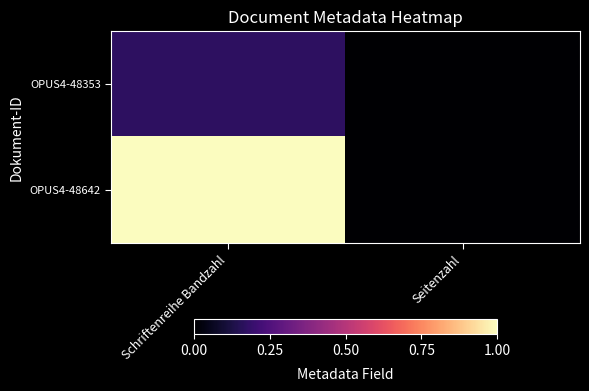

Reading left to right, what are all the values shown in this chart?

OPUS4-48353: Schriftenreihe Bandzahl=0.2	Seitenzahl=0.0
OPUS4-48642: Schriftenreihe Bandzahl=1.0	Seitenzahl=0.0